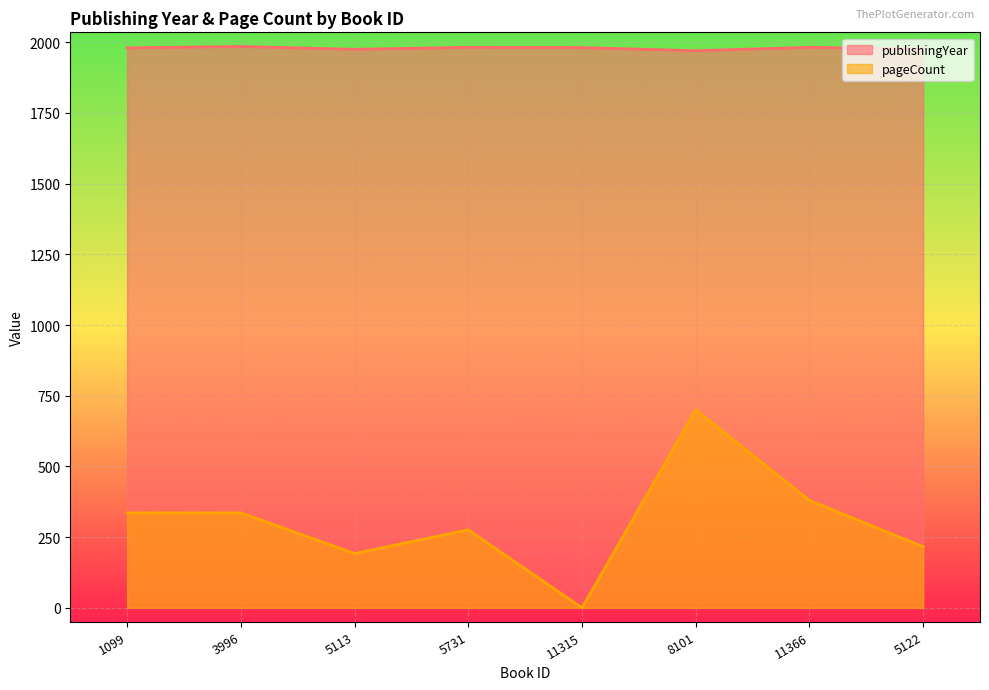

What value does the pageCount series have at 8101?

700